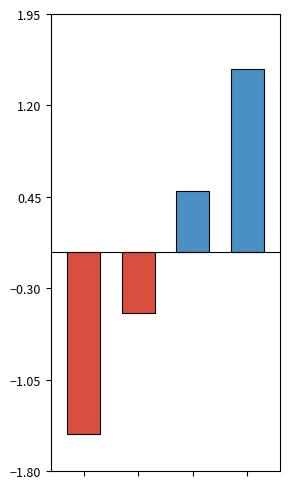

What position from the left is Спеціаліст вищої категорії?

4